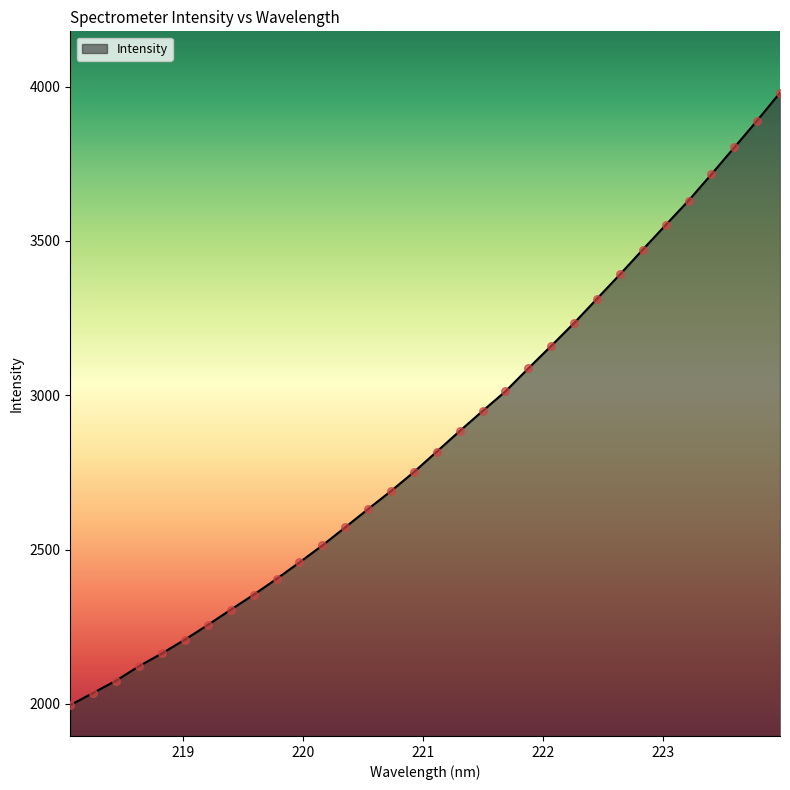

What is the greatest value displayed?

3979.9